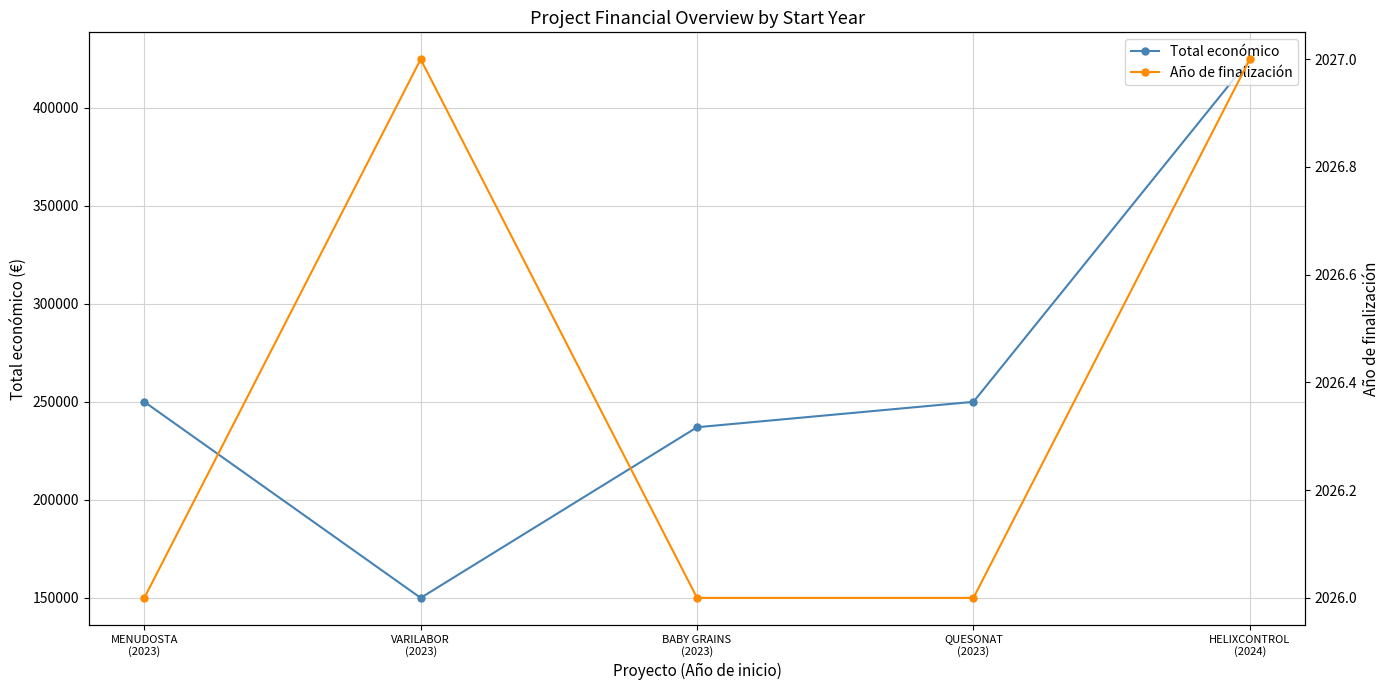

What is the difference between the Total económico values at VARILABOR
(2023) and QUESONAT
(2023)?

100000